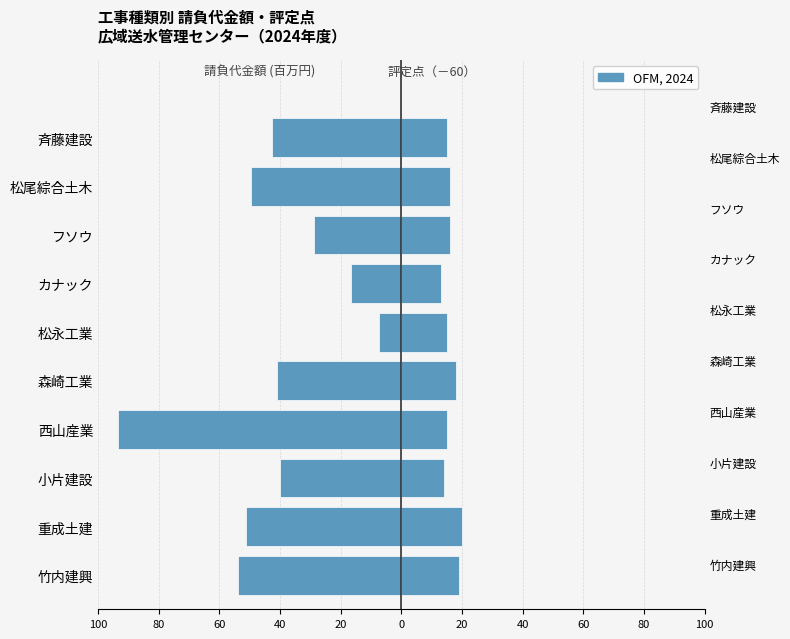

At how many categories does at least one series exceed -38?

10